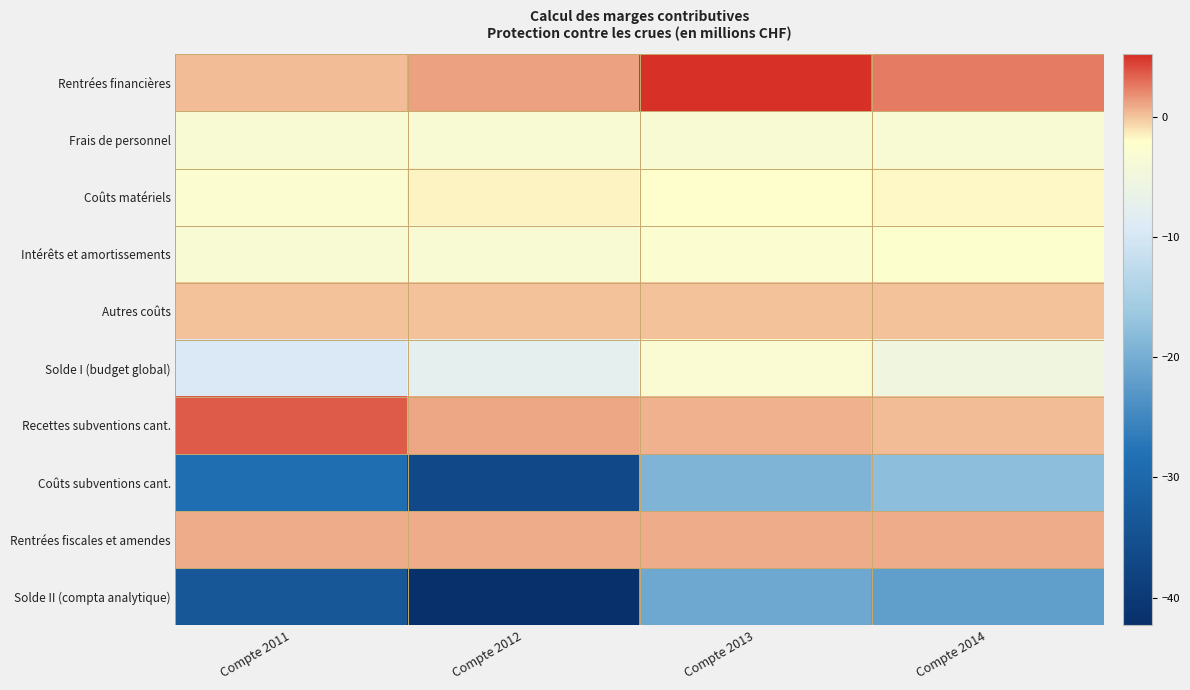

Between Compte 2012 and Compte 2013, which is larger?

Compte 2013